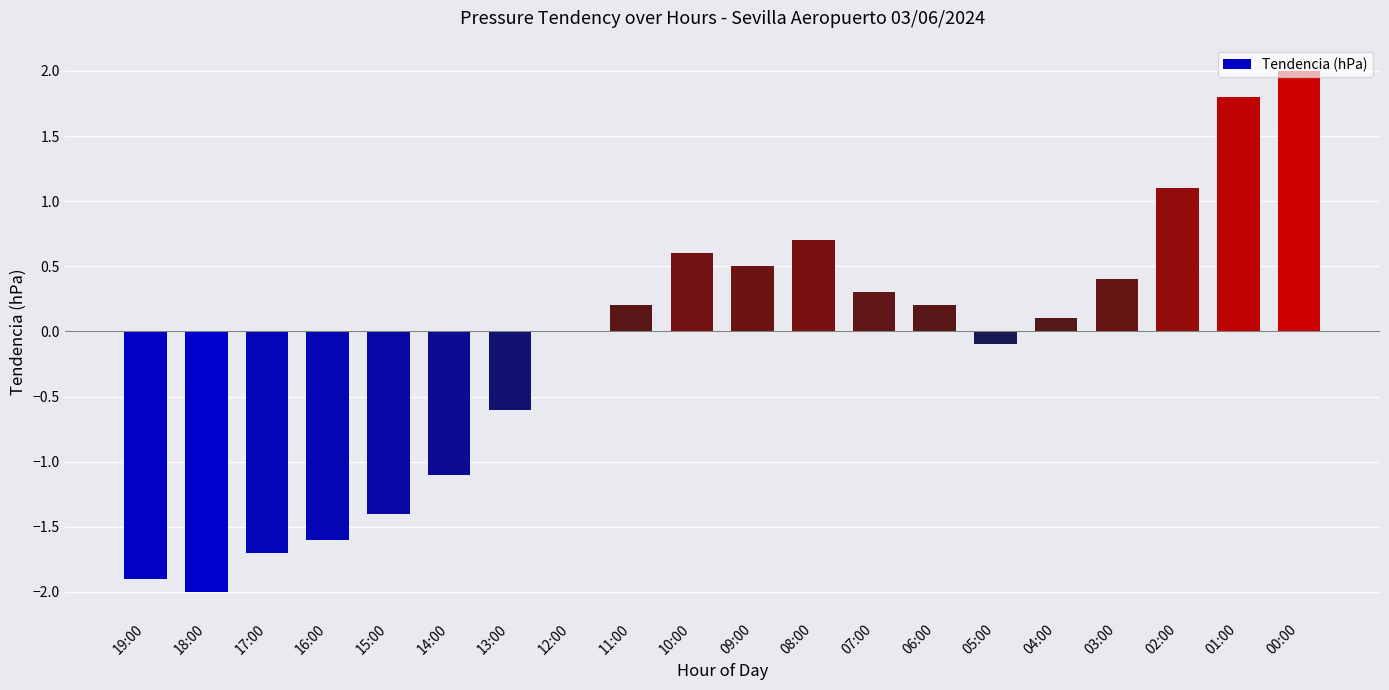

At which category does the chart reach its peak across all series?

00:00